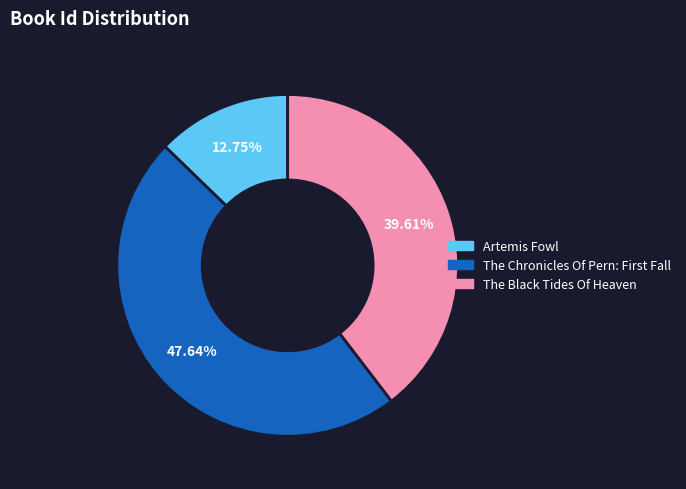

To the nearest percent, what portion does Artemis Fowl represent?

13%